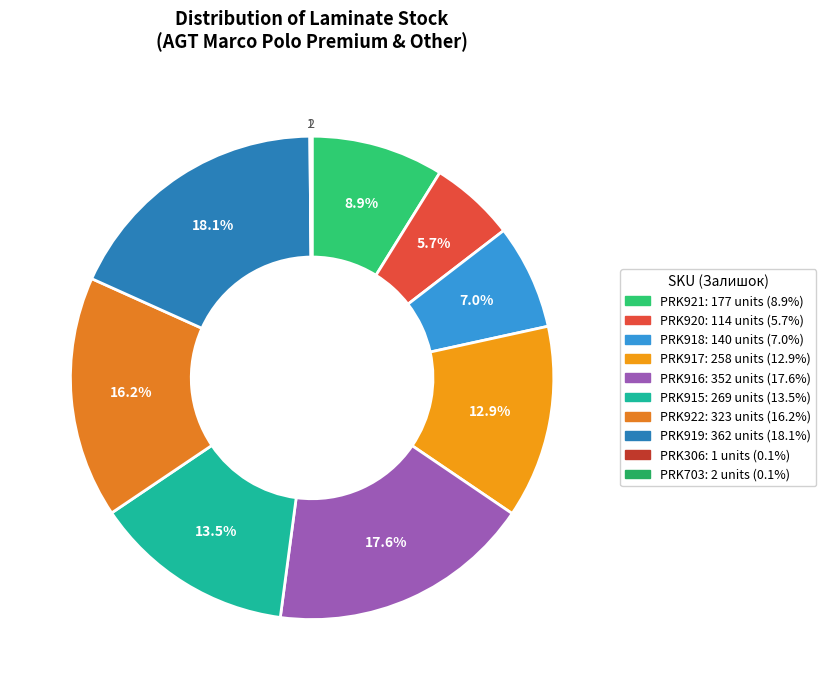

Between PRK922 and PRK306, which is larger?

PRK922